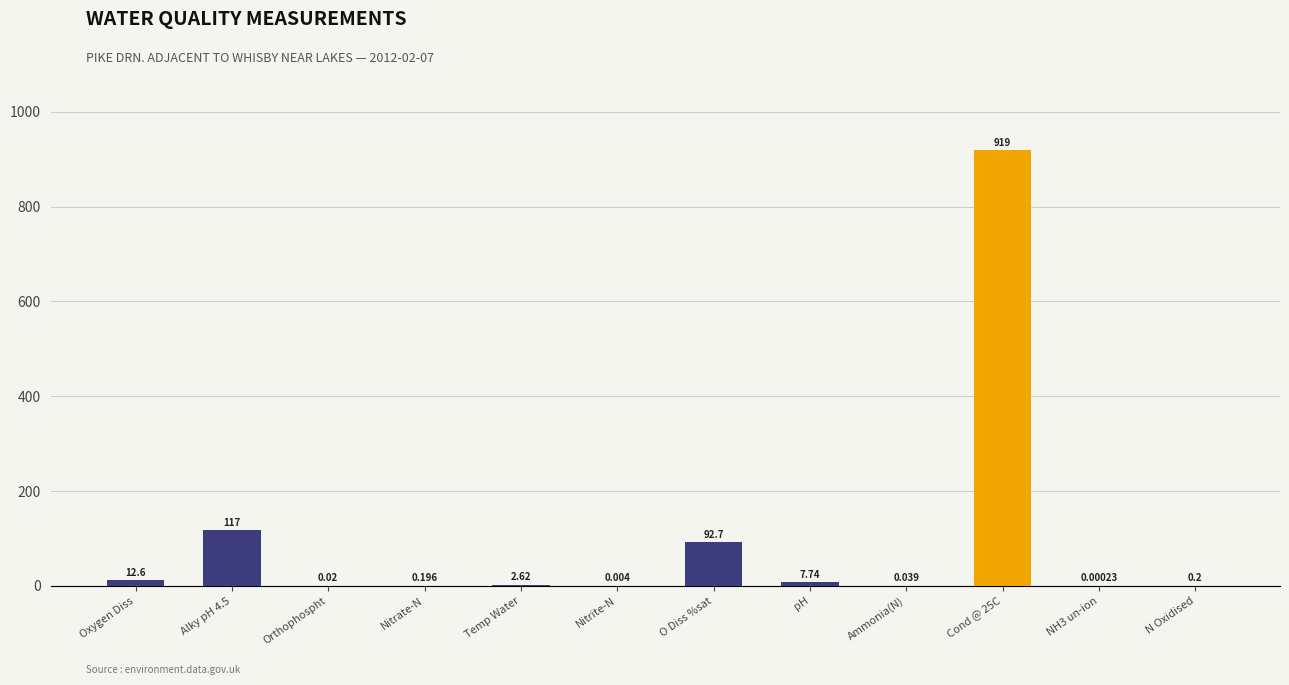

What is the difference between the values at Ammonia(N) and Cond @ 25C?

919.0